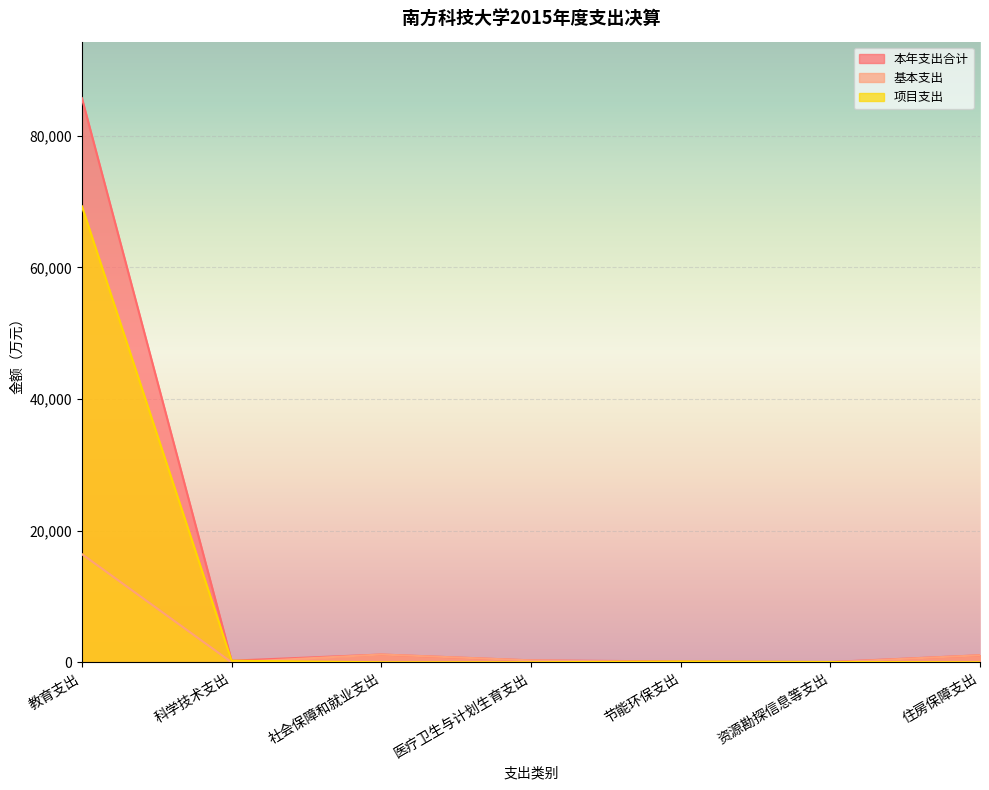

What is the sum of the 项目支出 values at 资源勘探信息等支出 and 住房保障支出?

43.8